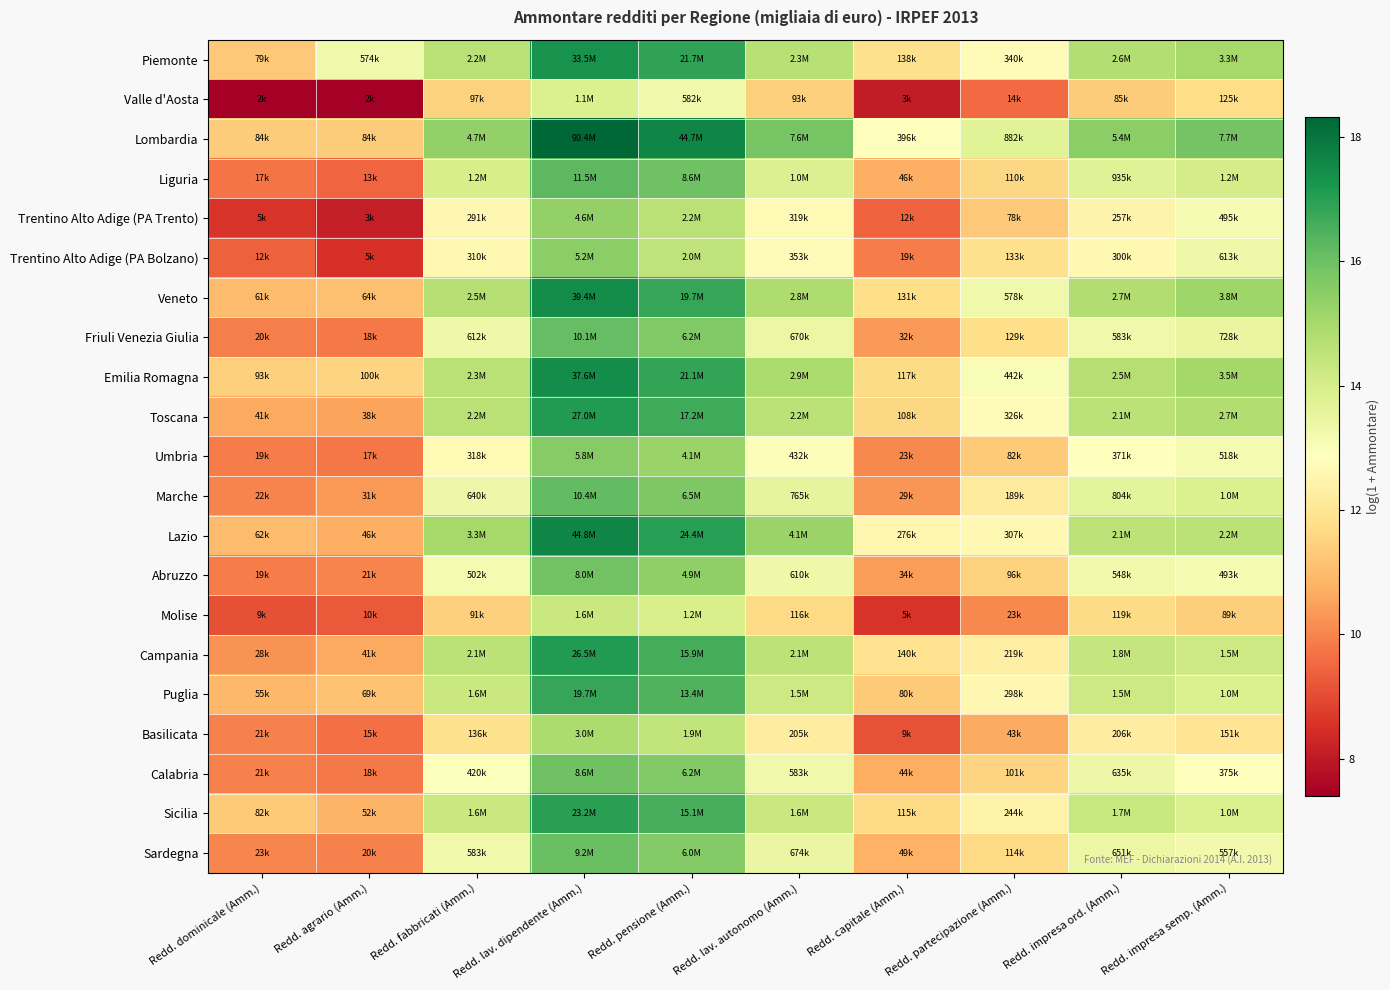

Reading right to left, transcribe all the data shown in this chart.

Piemonte: Redd. impresa semp. (Amm.)=15.0	Redd. impresa ord. (Amm.)=14.8	Redd. partecipazione (Amm.)=12.7	Redd. capitale (Amm.)=11.8	Redd. lav. autonomo (Amm.)=14.7	Redd. pensione (Amm.)=16.9	Redd. lav. dipendente (Amm.)=17.3	Redd. fabbricati (Amm.)=14.6	Redd. agrario (Amm.)=13.3	Redd. dominicale (Amm.)=11.3
Valle d'Aosta: Redd. impresa semp. (Amm.)=11.7	Redd. impresa ord. (Amm.)=11.3	Redd. partecipazione (Amm.)=9.6	Redd. capitale (Amm.)=8.1	Redd. lav. autonomo (Amm.)=11.4	Redd. pensione (Amm.)=13.3	Redd. lav. dipendente (Amm.)=13.9	Redd. fabbricati (Amm.)=11.5	Redd. agrario (Amm.)=7.4	Redd. dominicale (Amm.)=7.4
Lombardia: Redd. impresa semp. (Amm.)=15.9	Redd. impresa ord. (Amm.)=15.5	Redd. partecipazione (Amm.)=13.7	Redd. capitale (Amm.)=12.9	Redd. lav. autonomo (Amm.)=15.8	Redd. pensione (Amm.)=17.6	Redd. lav. dipendente (Amm.)=18.3	Redd. fabbricati (Amm.)=15.4	Redd. agrario (Amm.)=11.3	Redd. dominicale (Amm.)=11.3
Liguria: Redd. impresa semp. (Amm.)=14.0	Redd. impresa ord. (Amm.)=13.7	Redd. partecipazione (Amm.)=11.6	Redd. capitale (Amm.)=10.7	Redd. lav. autonomo (Amm.)=13.8	Redd. pensione (Amm.)=16.0	Redd. lav. dipendente (Amm.)=16.3	Redd. fabbricati (Amm.)=14.0	Redd. agrario (Amm.)=9.5	Redd. dominicale (Amm.)=9.7
Trentino Alto Adige (PA Trento): Redd. impresa semp. (Amm.)=13.1	Redd. impresa ord. (Amm.)=12.5	Redd. partecipazione (Amm.)=11.3	Redd. capitale (Amm.)=9.4	Redd. lav. autonomo (Amm.)=12.7	Redd. pensione (Amm.)=14.6	Redd. lav. dipendente (Amm.)=15.4	Redd. fabbricati (Amm.)=12.6	Redd. agrario (Amm.)=8.1	Redd. dominicale (Amm.)=8.6
Trentino Alto Adige (PA Bolzano): Redd. impresa semp. (Amm.)=13.3	Redd. impresa ord. (Amm.)=12.6	Redd. partecipazione (Amm.)=11.8	Redd. capitale (Amm.)=9.8	Redd. lav. autonomo (Amm.)=12.8	Redd. pensione (Amm.)=14.5	Redd. lav. dipendente (Amm.)=15.5	Redd. fabbricati (Amm.)=12.6	Redd. agrario (Amm.)=8.5	Redd. dominicale (Amm.)=9.4
Veneto: Redd. impresa semp. (Amm.)=15.1	Redd. impresa ord. (Amm.)=14.8	Redd. partecipazione (Amm.)=13.3	Redd. capitale (Amm.)=11.8	Redd. lav. autonomo (Amm.)=14.8	Redd. pensione (Amm.)=16.8	Redd. lav. dipendente (Amm.)=17.5	Redd. fabbricati (Amm.)=14.7	Redd. agrario (Amm.)=11.1	Redd. dominicale (Amm.)=11.0
Friuli Venezia Giulia: Redd. impresa semp. (Amm.)=13.5	Redd. impresa ord. (Amm.)=13.3	Redd. partecipazione (Amm.)=11.8	Redd. capitale (Amm.)=10.4	Redd. lav. autonomo (Amm.)=13.4	Redd. pensione (Amm.)=15.6	Redd. lav. dipendente (Amm.)=16.1	Redd. fabbricati (Amm.)=13.3	Redd. agrario (Amm.)=9.8	Redd. dominicale (Amm.)=9.9
Emilia Romagna: Redd. impresa semp. (Amm.)=15.1	Redd. impresa ord. (Amm.)=14.7	Redd. partecipazione (Amm.)=13.0	Redd. capitale (Amm.)=11.7	Redd. lav. autonomo (Amm.)=14.9	Redd. pensione (Amm.)=16.9	Redd. lav. dipendente (Amm.)=17.4	Redd. fabbricati (Amm.)=14.6	Redd. agrario (Amm.)=11.5	Redd. dominicale (Amm.)=11.4
Toscana: Redd. impresa semp. (Amm.)=14.8	Redd. impresa ord. (Amm.)=14.6	Redd. partecipazione (Amm.)=12.7	Redd. capitale (Amm.)=11.6	Redd. lav. autonomo (Amm.)=14.6	Redd. pensione (Amm.)=16.7	Redd. lav. dipendente (Amm.)=17.1	Redd. fabbricati (Amm.)=14.6	Redd. agrario (Amm.)=10.5	Redd. dominicale (Amm.)=10.6
Umbria: Redd. impresa semp. (Amm.)=13.2	Redd. impresa ord. (Amm.)=12.8	Redd. partecipazione (Amm.)=11.3	Redd. capitale (Amm.)=10.1	Redd. lav. autonomo (Amm.)=13.0	Redd. pensione (Amm.)=15.2	Redd. lav. dipendente (Amm.)=15.6	Redd. fabbricati (Amm.)=12.7	Redd. agrario (Amm.)=9.8	Redd. dominicale (Amm.)=9.9
Marche: Redd. impresa semp. (Amm.)=13.8	Redd. impresa ord. (Amm.)=13.6	Redd. partecipazione (Amm.)=12.1	Redd. capitale (Amm.)=10.3	Redd. lav. autonomo (Amm.)=13.5	Redd. pensione (Amm.)=15.7	Redd. lav. dipendente (Amm.)=16.2	Redd. fabbricati (Amm.)=13.4	Redd. agrario (Amm.)=10.3	Redd. dominicale (Amm.)=10.0
Lazio: Redd. impresa semp. (Amm.)=14.6	Redd. impresa ord. (Amm.)=14.5	Redd. partecipazione (Amm.)=12.6	Redd. capitale (Amm.)=12.5	Redd. lav. autonomo (Amm.)=15.2	Redd. pensione (Amm.)=17.0	Redd. lav. dipendente (Amm.)=17.6	Redd. fabbricati (Amm.)=15.0	Redd. agrario (Amm.)=10.7	Redd. dominicale (Amm.)=11.0
Abruzzo: Redd. impresa semp. (Amm.)=13.1	Redd. impresa ord. (Amm.)=13.2	Redd. partecipazione (Amm.)=11.5	Redd. capitale (Amm.)=10.4	Redd. lav. autonomo (Amm.)=13.3	Redd. pensione (Amm.)=15.4	Redd. lav. dipendente (Amm.)=15.9	Redd. fabbricati (Amm.)=13.1	Redd. agrario (Amm.)=10.0	Redd. dominicale (Amm.)=9.8
Molise: Redd. impresa semp. (Amm.)=11.4	Redd. impresa ord. (Amm.)=11.7	Redd. partecipazione (Amm.)=10.1	Redd. capitale (Amm.)=8.6	Redd. lav. autonomo (Amm.)=11.7	Redd. pensione (Amm.)=14.0	Redd. lav. dipendente (Amm.)=14.3	Redd. fabbricati (Amm.)=11.4	Redd. agrario (Amm.)=9.2	Redd. dominicale (Amm.)=9.1
Campania: Redd. impresa semp. (Amm.)=14.2	Redd. impresa ord. (Amm.)=14.4	Redd. partecipazione (Amm.)=12.3	Redd. capitale (Amm.)=11.8	Redd. lav. autonomo (Amm.)=14.5	Redd. pensione (Amm.)=16.6	Redd. lav. dipendente (Amm.)=17.1	Redd. fabbricati (Amm.)=14.6	Redd. agrario (Amm.)=10.6	Redd. dominicale (Amm.)=10.2
Puglia: Redd. impresa semp. (Amm.)=13.9	Redd. impresa ord. (Amm.)=14.2	Redd. partecipazione (Amm.)=12.6	Redd. capitale (Amm.)=11.3	Redd. lav. autonomo (Amm.)=14.2	Redd. pensione (Amm.)=16.4	Redd. lav. dipendente (Amm.)=16.8	Redd. fabbricati (Amm.)=14.3	Redd. agrario (Amm.)=11.1	Redd. dominicale (Amm.)=10.9
Basilicata: Redd. impresa semp. (Amm.)=11.9	Redd. impresa ord. (Amm.)=12.2	Redd. partecipazione (Amm.)=10.7	Redd. capitale (Amm.)=9.1	Redd. lav. autonomo (Amm.)=12.2	Redd. pensione (Amm.)=14.5	Redd. lav. dipendente (Amm.)=14.9	Redd. fabbricati (Amm.)=11.8	Redd. agrario (Amm.)=9.6	Redd. dominicale (Amm.)=9.9
Calabria: Redd. impresa semp. (Amm.)=12.8	Redd. impresa ord. (Amm.)=13.4	Redd. partecipazione (Amm.)=11.5	Redd. capitale (Amm.)=10.7	Redd. lav. autonomo (Amm.)=13.3	Redd. pensione (Amm.)=15.6	Redd. lav. dipendente (Amm.)=16.0	Redd. fabbricati (Amm.)=12.9	Redd. agrario (Amm.)=9.8	Redd. dominicale (Amm.)=10.0
Sicilia: Redd. impresa semp. (Amm.)=13.9	Redd. impresa ord. (Amm.)=14.3	Redd. partecipazione (Amm.)=12.4	Redd. capitale (Amm.)=11.7	Redd. lav. autonomo (Amm.)=14.3	Redd. pensione (Amm.)=16.5	Redd. lav. dipendente (Amm.)=17.0	Redd. fabbricati (Amm.)=14.3	Redd. agrario (Amm.)=10.8	Redd. dominicale (Amm.)=11.3
Sardegna: Redd. impresa semp. (Amm.)=13.2	Redd. impresa ord. (Amm.)=13.4	Redd. partecipazione (Amm.)=11.6	Redd. capitale (Amm.)=10.8	Redd. lav. autonomo (Amm.)=13.4	Redd. pensione (Amm.)=15.6	Redd. lav. dipendente (Amm.)=16.0	Redd. fabbricati (Amm.)=13.3	Redd. agrario (Amm.)=9.9	Redd. dominicale (Amm.)=10.0